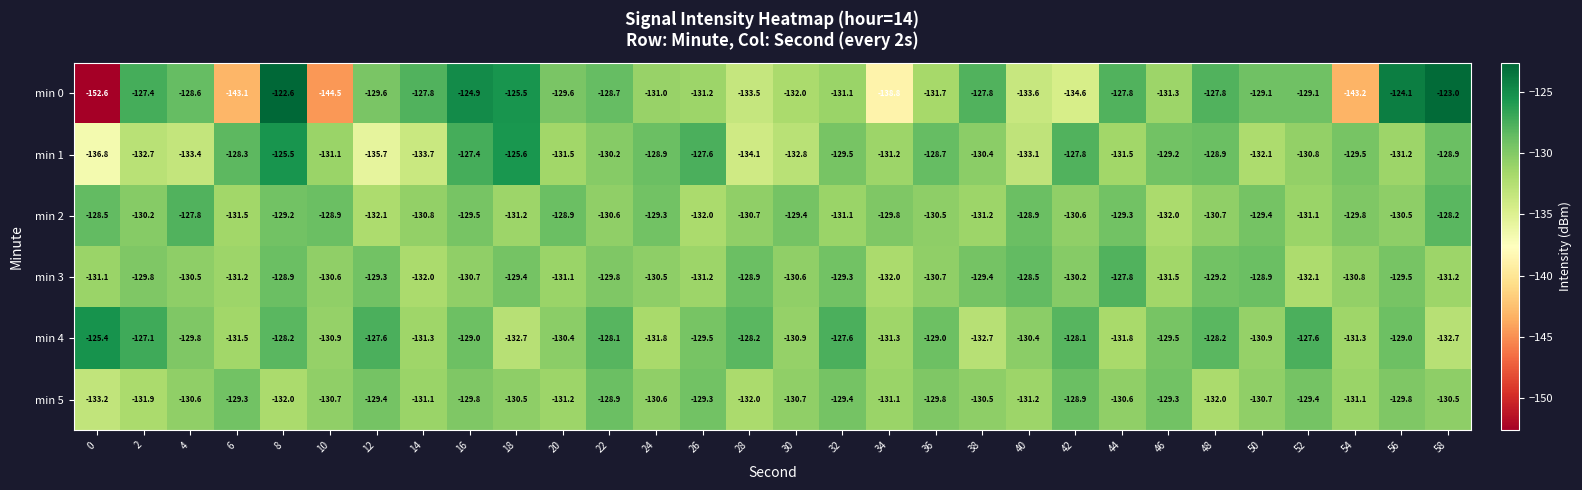

What is the total value across all series at 42?

-780.2